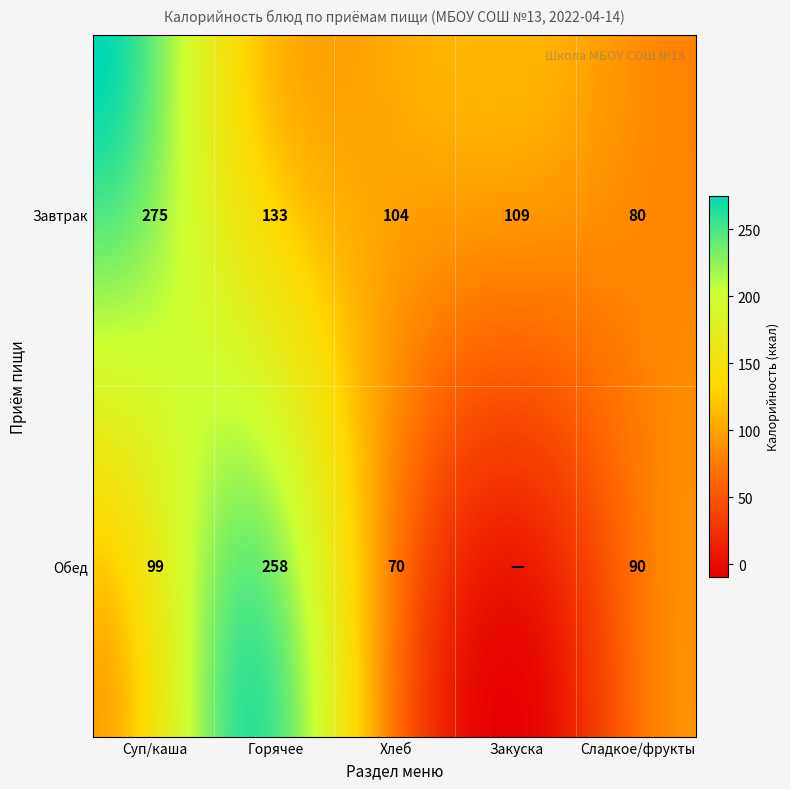

How many values in the Завтрак series exceed 109?

2